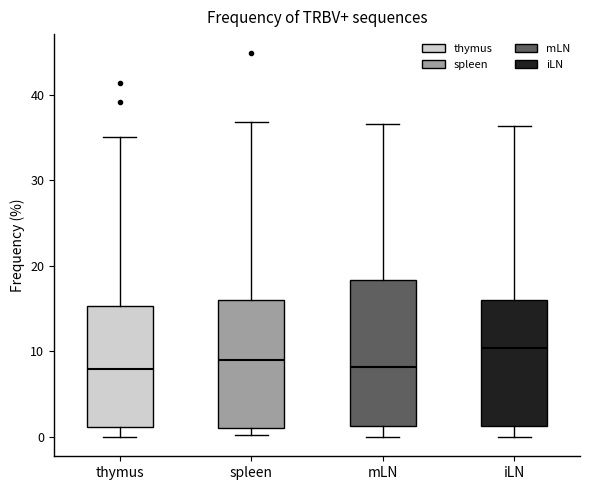

Where is the upper edge of the box for thymus on the y-axis? The values are not printed on the chart, so give them approximately, as read against the axis.

15